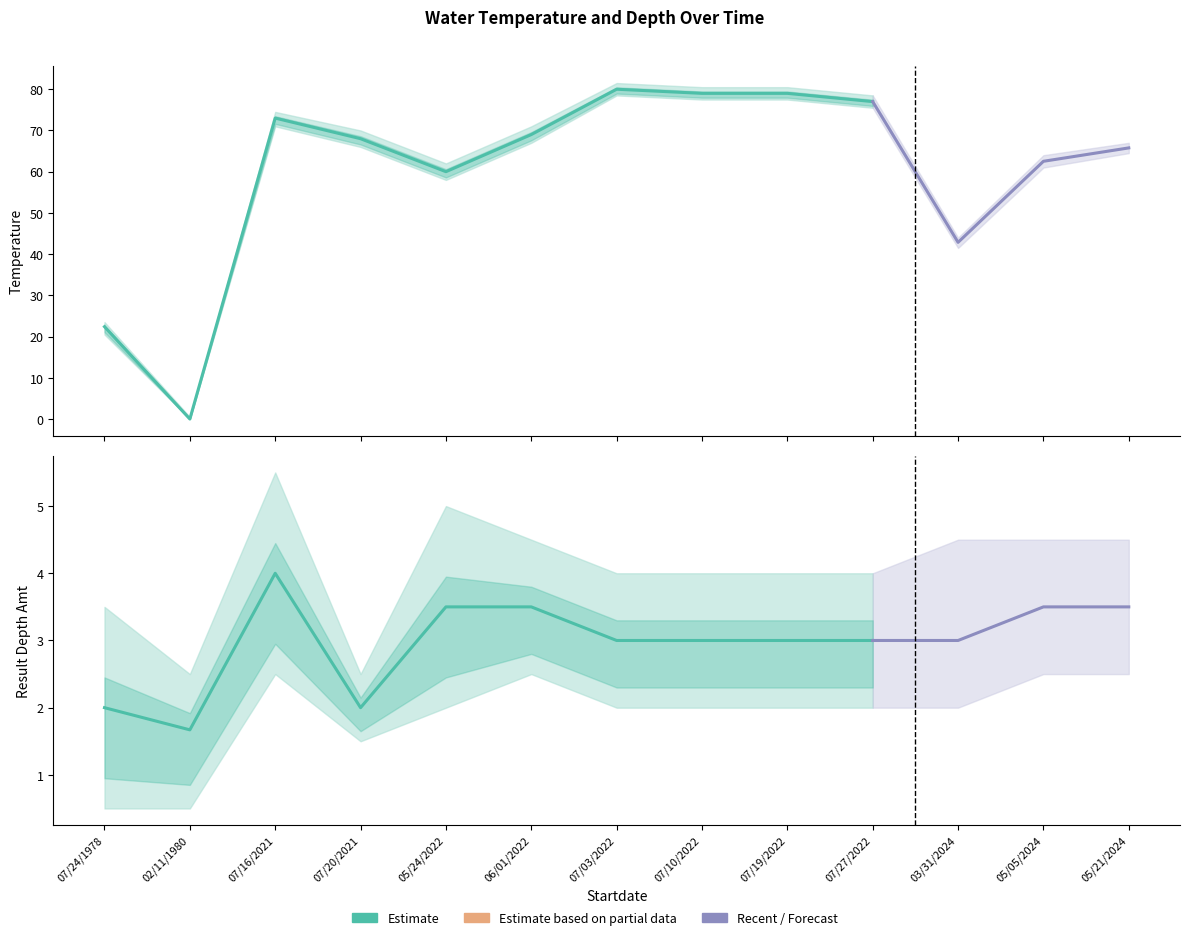

What is the difference between the Temperature values at 05/05/2024 and 02/11/1980?

62.5